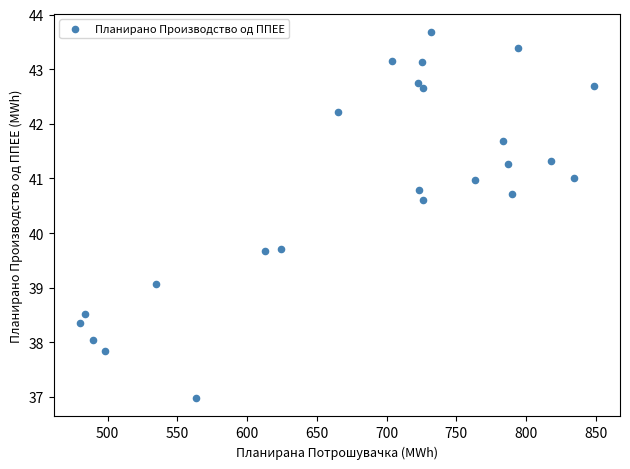

What is the range of Y values (max minus min)?

6.7